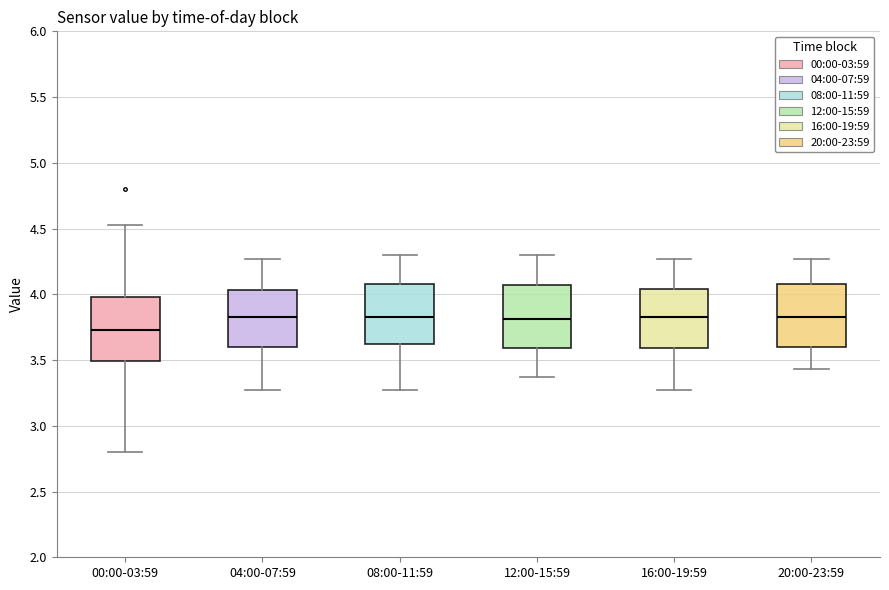

Reading left to right, read every box against the y-axis: the position of its median line, the range the box covers, and the ends of its whiskers. The values are not printed on the chart, so give them approximately, as read against the axis.

00:00-03:59: median 3.75, box 3.50 to 4.00, whiskers 2.80 to 4.55
04:00-07:59: median 3.85, box 3.60 to 4.05, whiskers 3.25 to 4.25
08:00-11:59: median 3.85, box 3.60 to 4.10, whiskers 3.25 to 4.30
12:00-15:59: median 3.80, box 3.60 to 4.05, whiskers 3.35 to 4.30
16:00-19:59: median 3.85, box 3.60 to 4.05, whiskers 3.25 to 4.25
20:00-23:59: median 3.85, box 3.60 to 4.10, whiskers 3.45 to 4.25